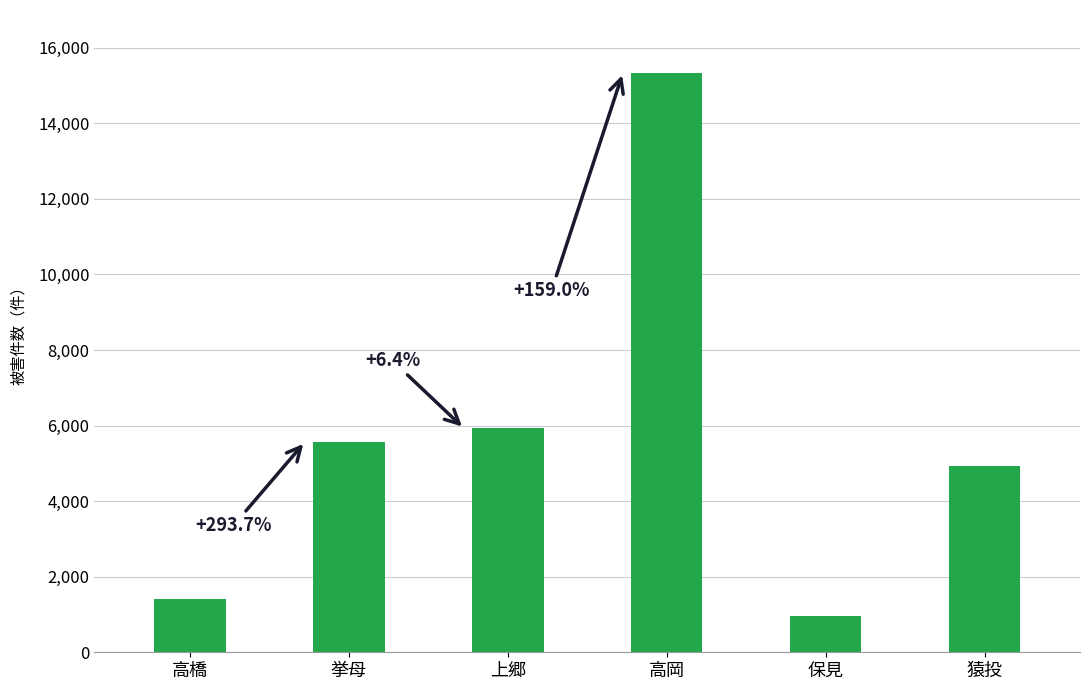

Between 挙母 and 高橋, which is larger?

挙母